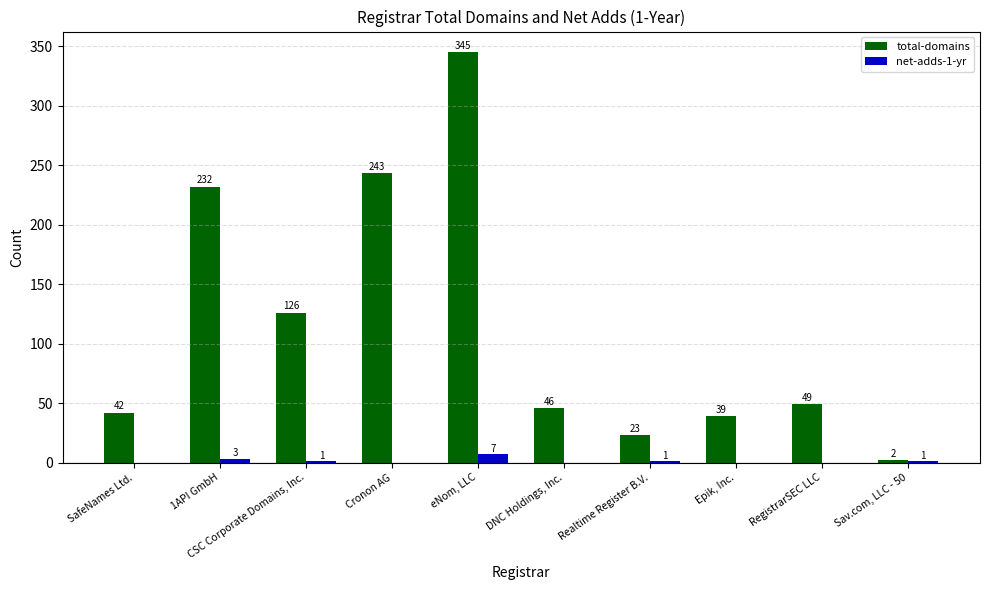

Between Epik, Inc. and RegistrarSEC LLC, which series saw the biggest shift?

total-domains